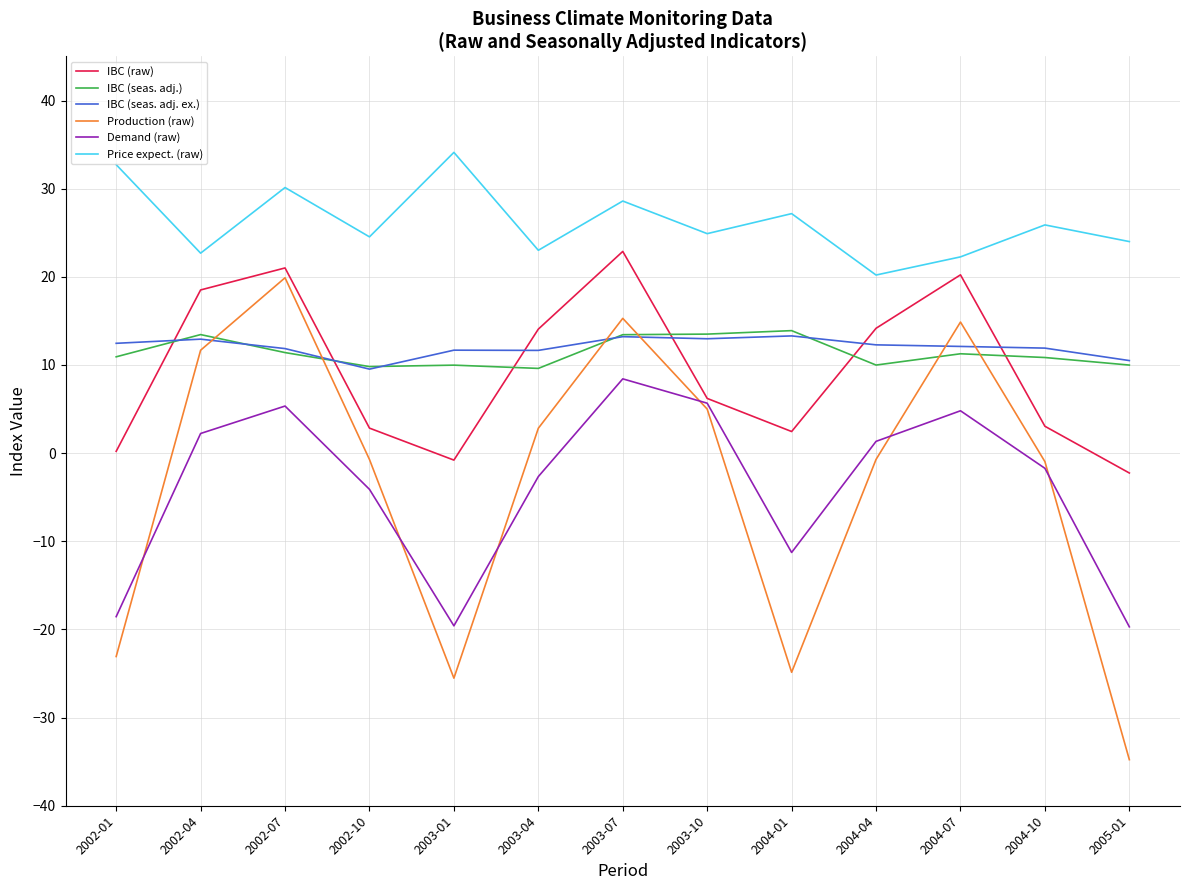

Which series has the largest total across all categories?

Price expect. (raw)